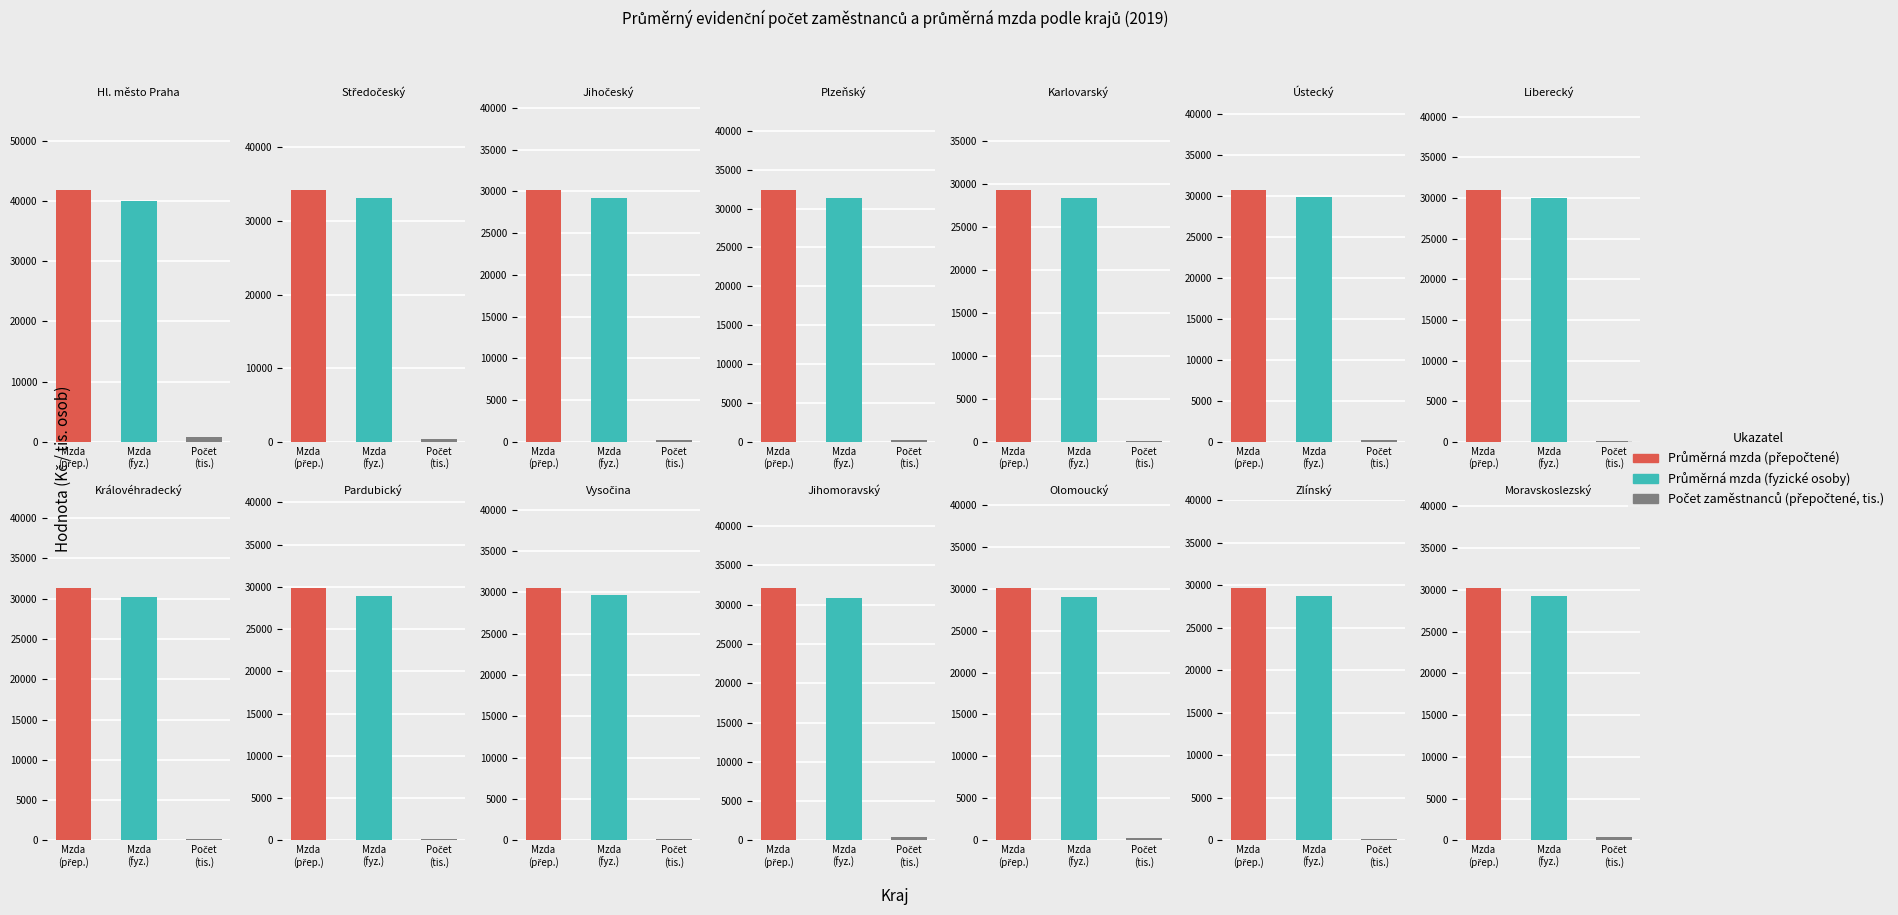

Which series has the largest range (max minus min)?

Průměrná mzda
(přepočtené)